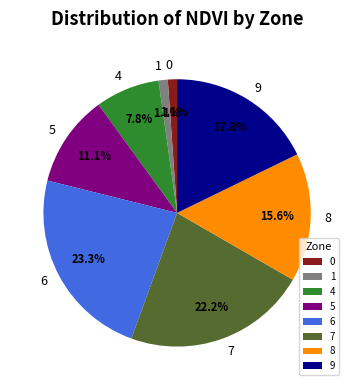

Does 9 account for over 50% of the chart?

No